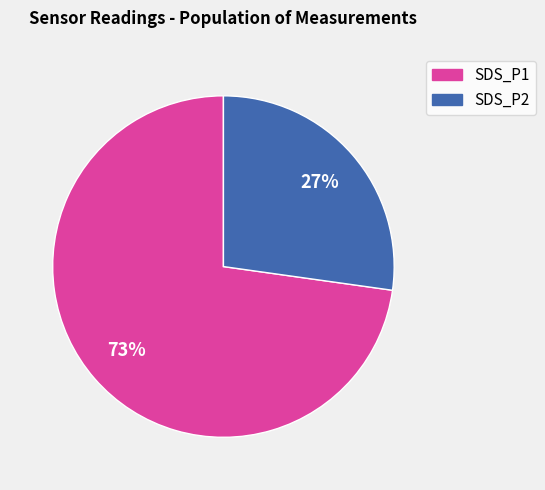

True or false: SDS_P1 accounts for 73% of the total.

True